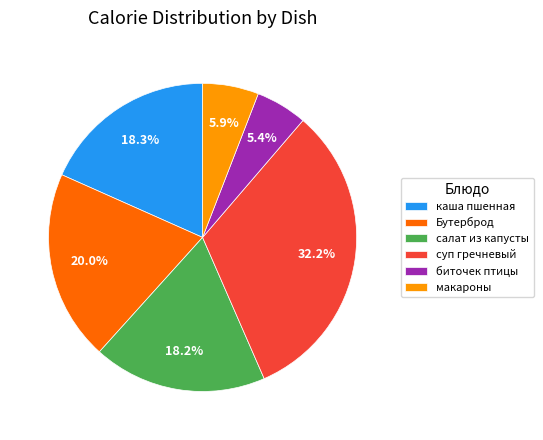

Approximately how many times larger is the value at салат из капусты compared to биточек птицы?

3.4